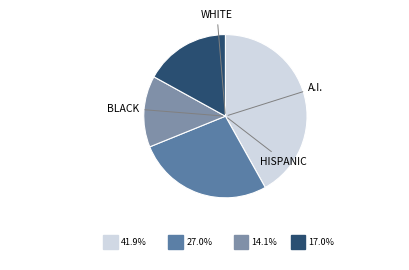

Is there any slice that represents more than half of the pie?

No